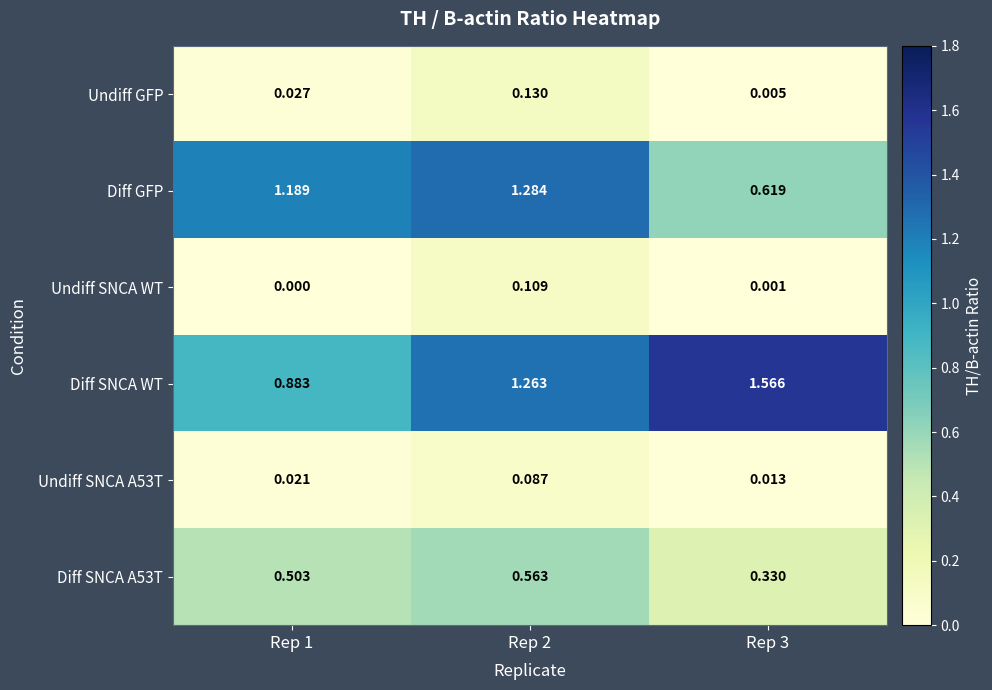

Rank the series by their maximum value, from highest to lowest.

Diff SNCA WT, Diff GFP, Diff SNCA A53T, Undiff GFP, Undiff SNCA WT, Undiff SNCA A53T